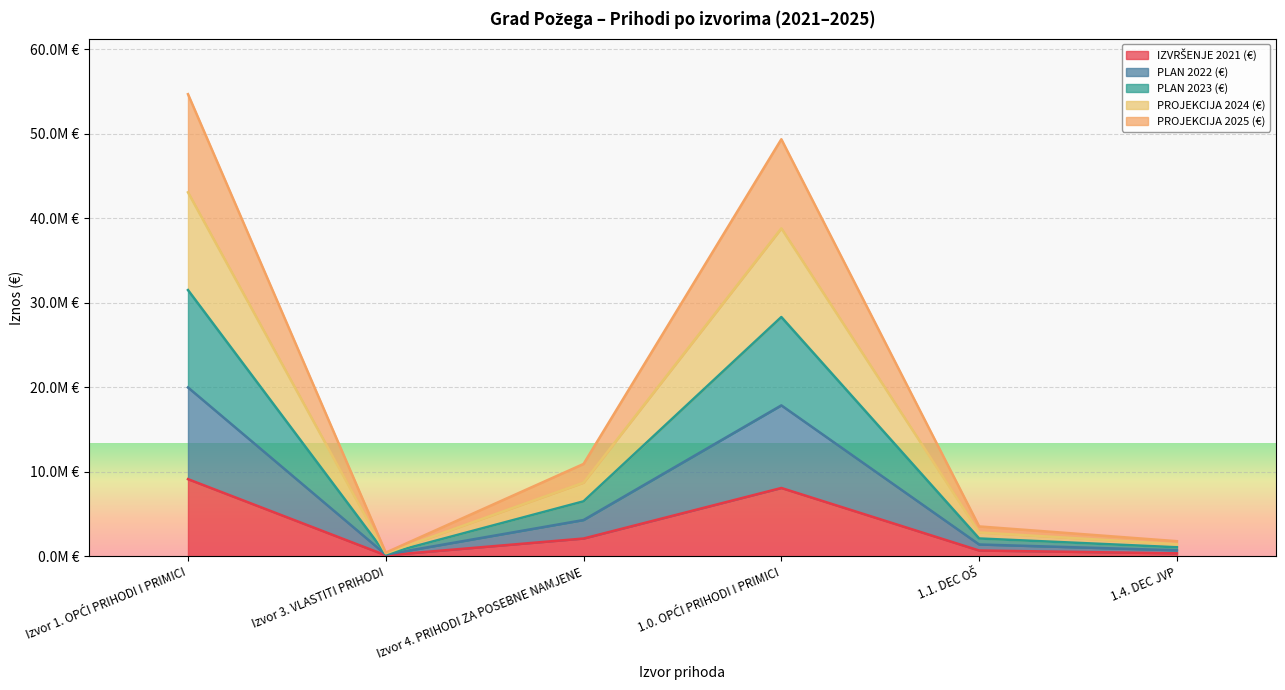

True or false: PROJEKCIJA 2024 (€) has more than 2 interior local peaks.

False